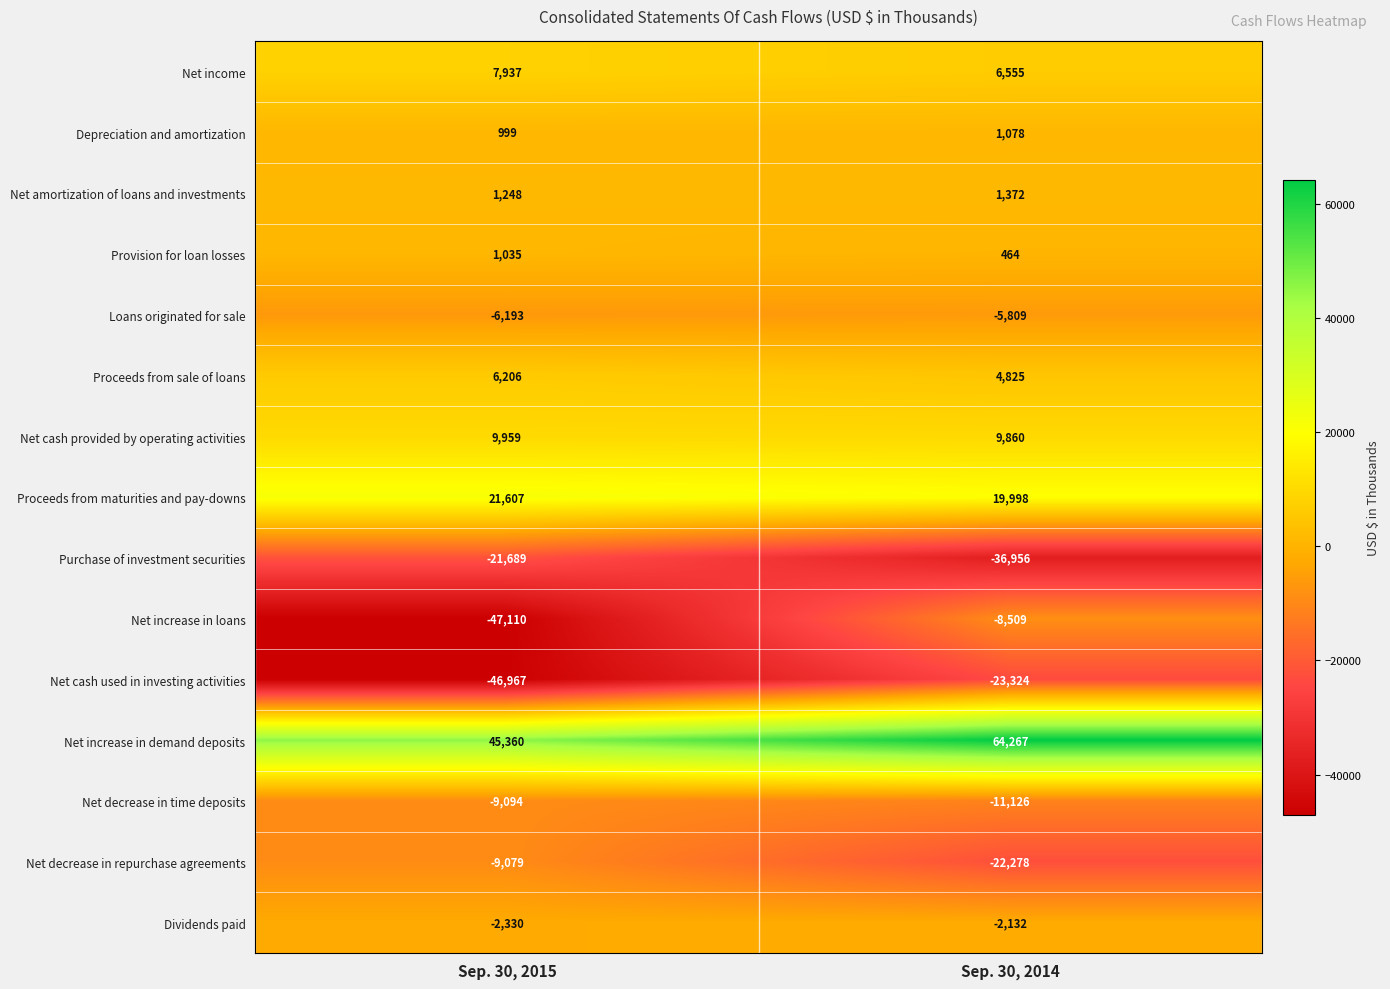

Rank the series by their maximum value, from lowest to highest.

Net cash used in investing activities, Purchase of investment securities, Net decrease in time deposits, Net decrease in repurchase agreements, Net increase in loans, Loans originated for sale, Dividends paid, Provision for loan losses, Depreciation and amortization, Net amortization of loans and investments, Proceeds from sale of loans, Net income, Net cash provided by operating activities, Proceeds from maturities and pay-downs, Net increase in demand deposits